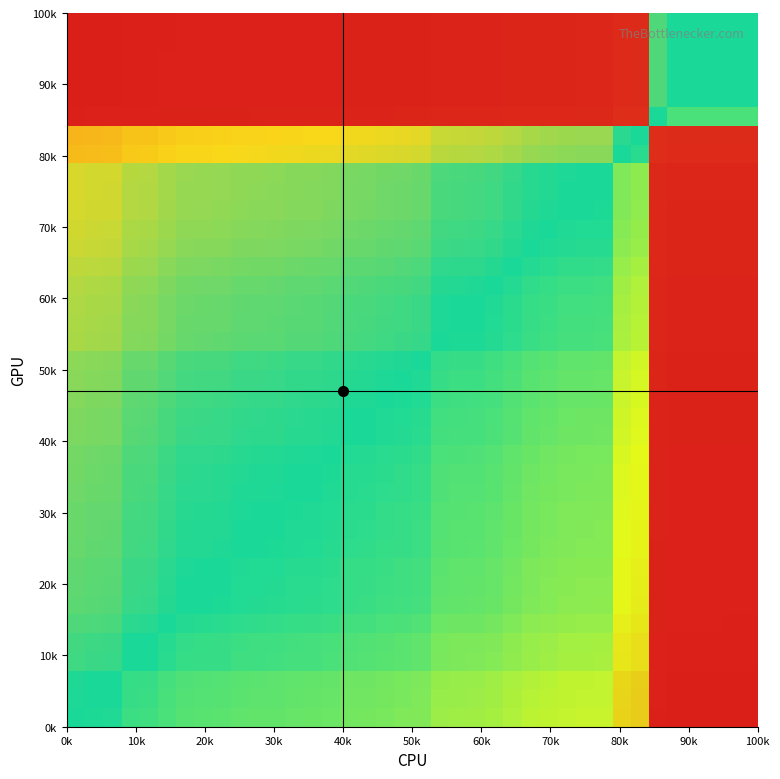

Count the number of categories in the chart.

38